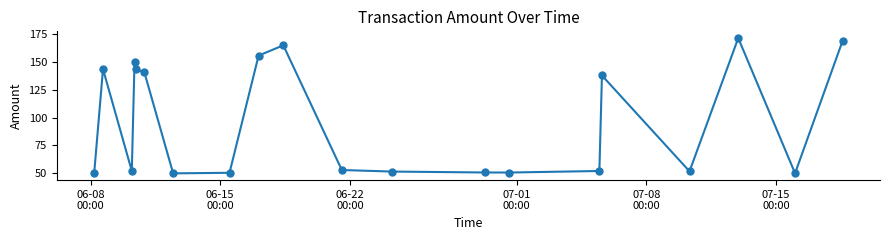

What is the value of the 3rd point from the left?

52.2